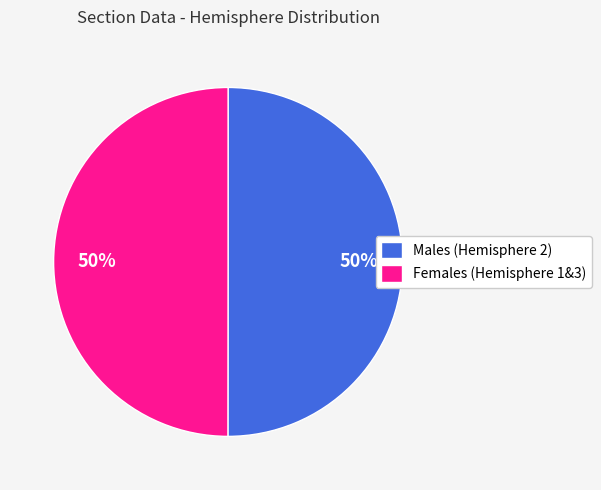

True or false: Females (Hemisphere 1&3) accounts for 41% of the total.

False